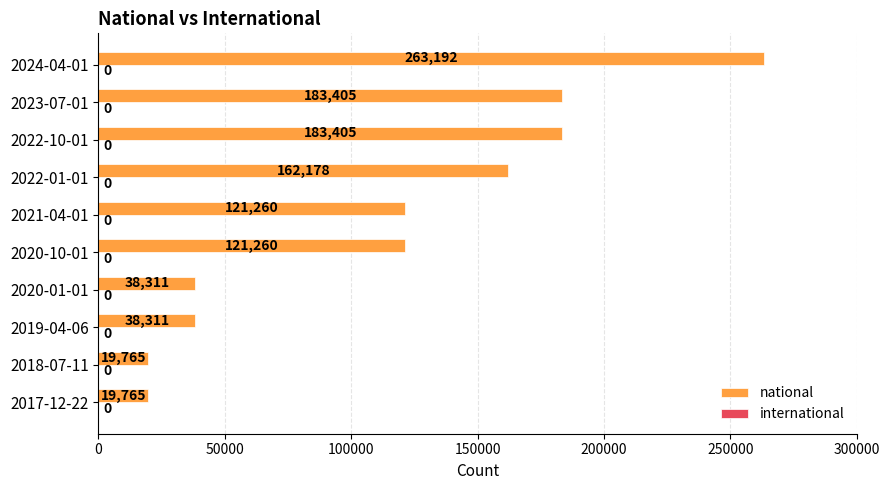

What is the change in value from 2023-07-01 to 2024-04-01?

+79787